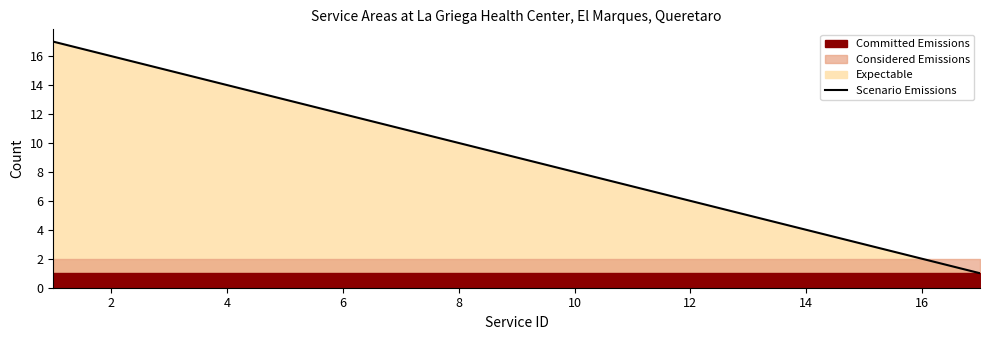

Is it true that Scenario Emissions equals 6 at 6?

False